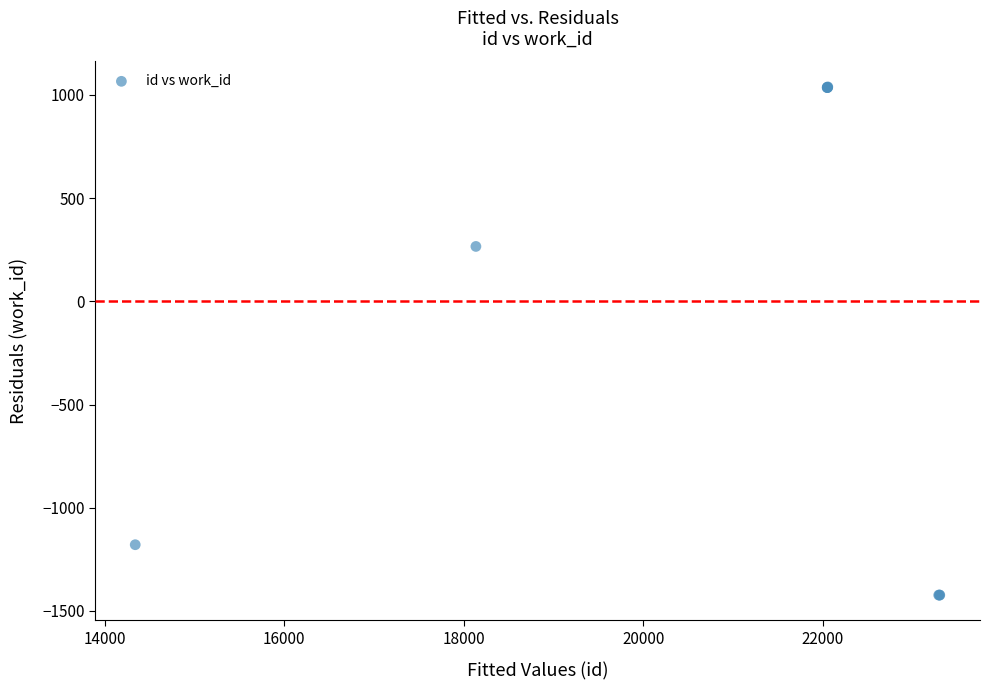

What Y value in the scatter plot is closest to -192?

266